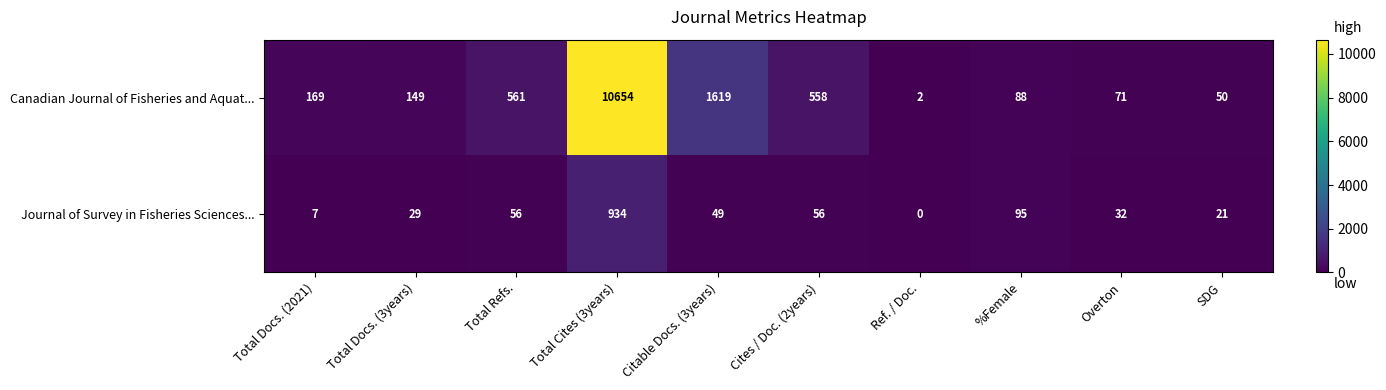

What is the difference between the second highest and minimum values in the Journal of Survey in Fisheries Sciences... series?

95